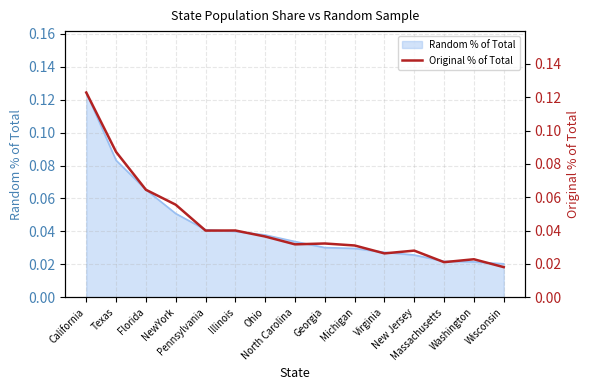

At which category does the chart reach its minimum across all series?

Wisconsin